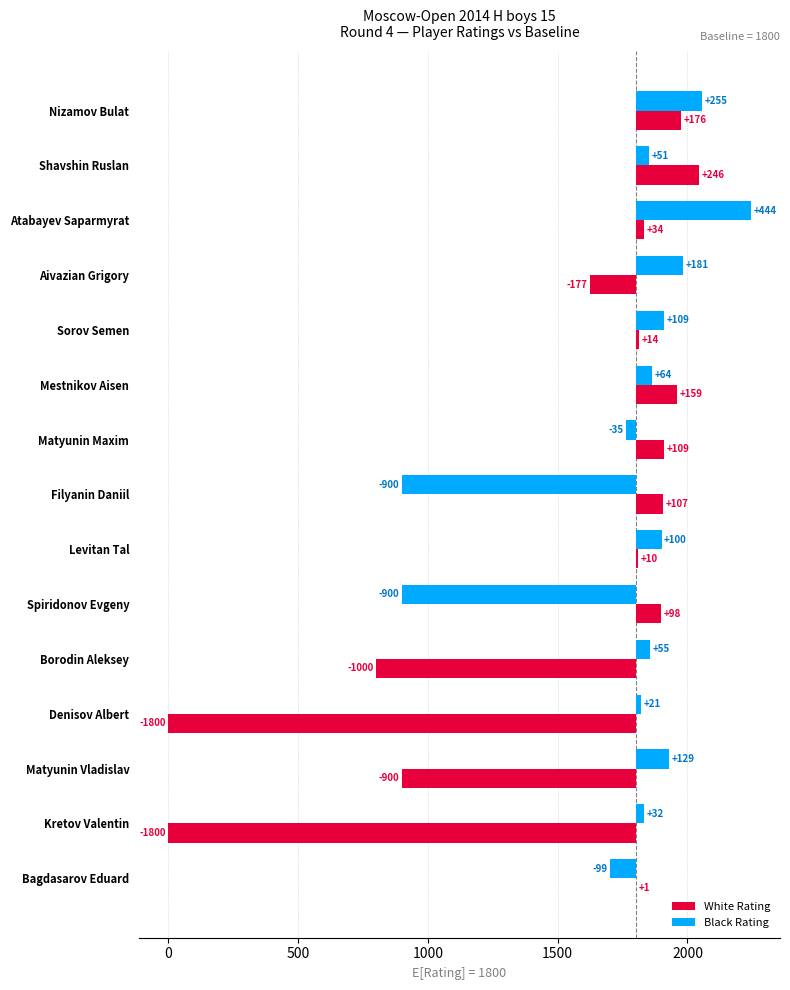

Which series has the largest range (max minus min)?

White Rating